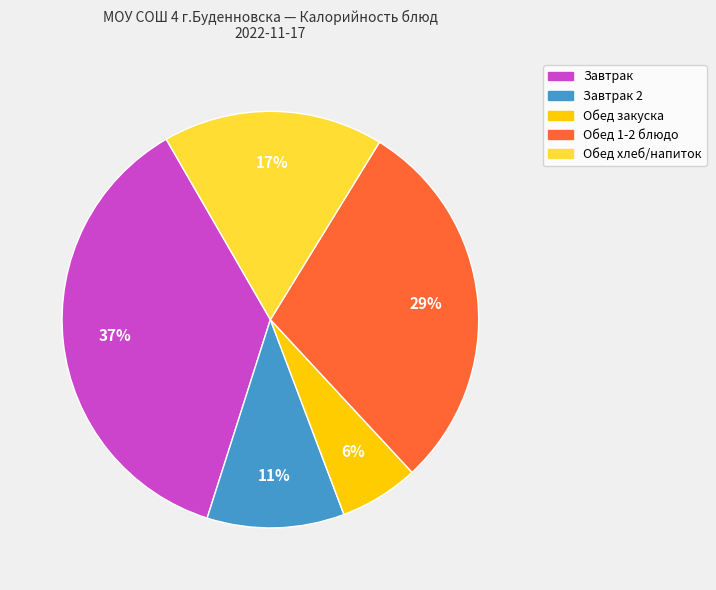

Is there a majority slice in this chart?

No